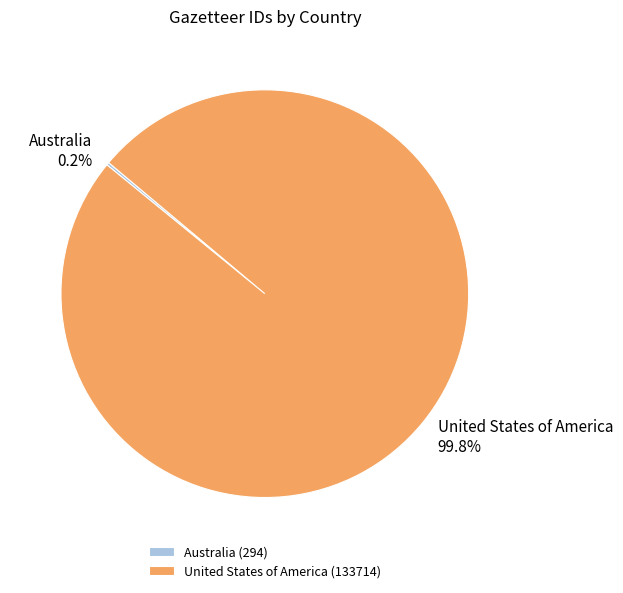

Does United States of America account for over 50% of the chart?

Yes